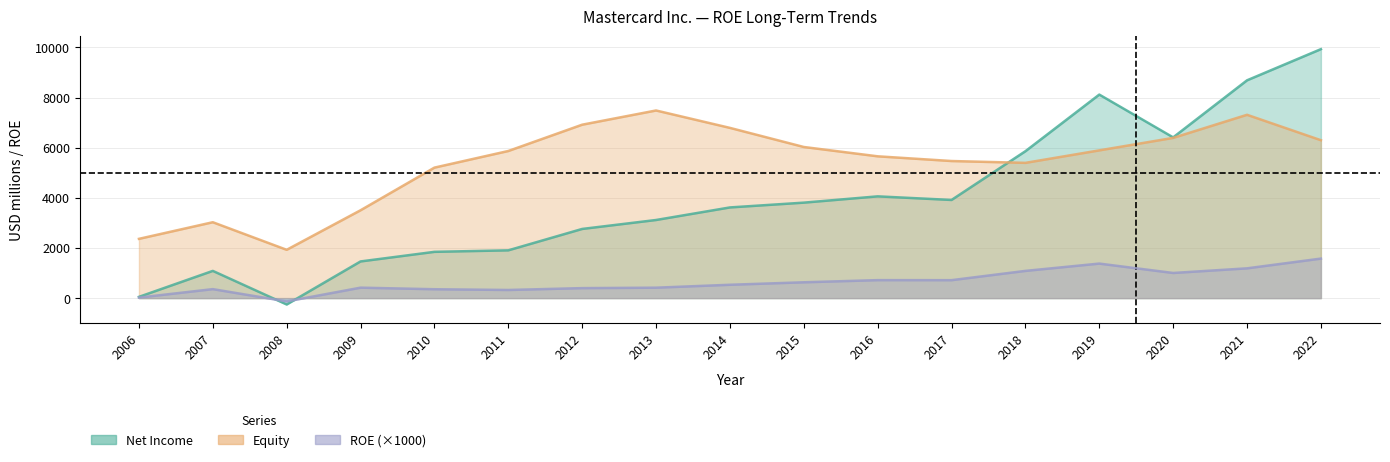

Rank the series by their maximum value, from highest to lowest.

Net Income, Equity, ROE